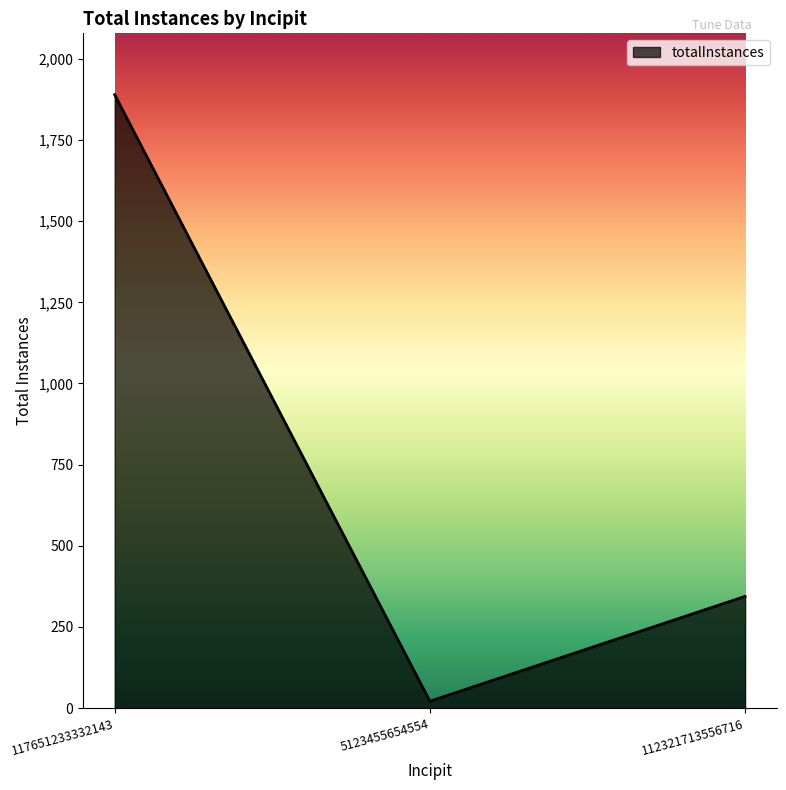

How many lines are shown in the chart?

1